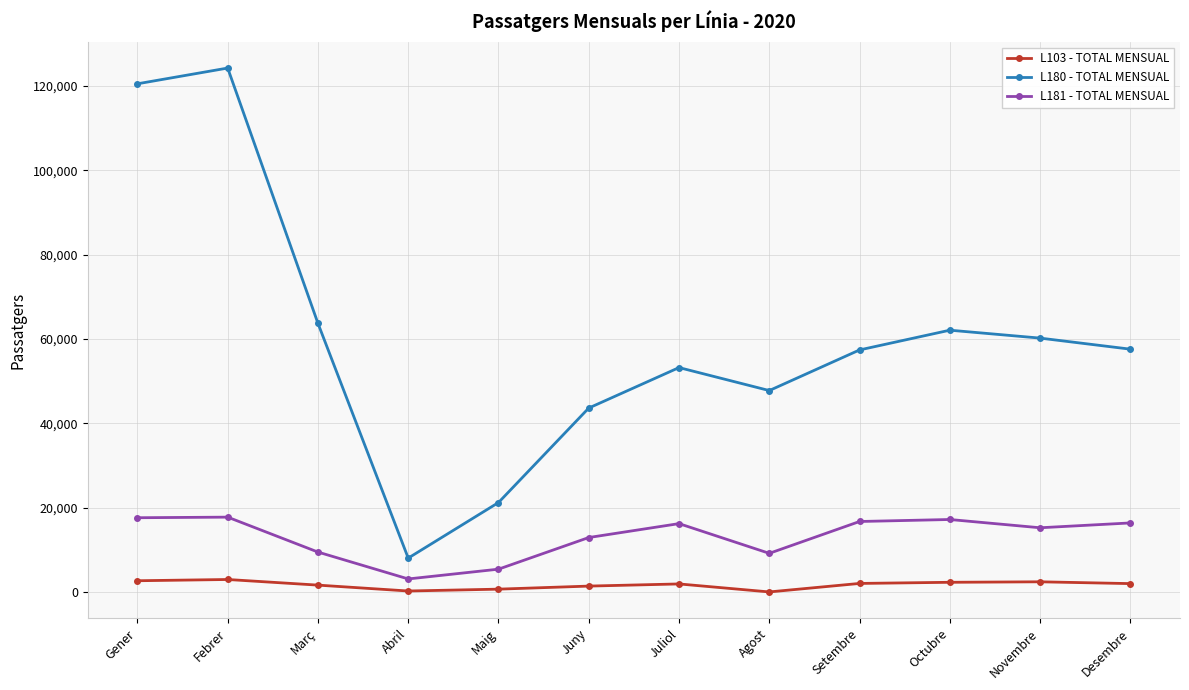

True or false: L181 - TOTAL MENSUAL has more than 1 interior local peaks.

True